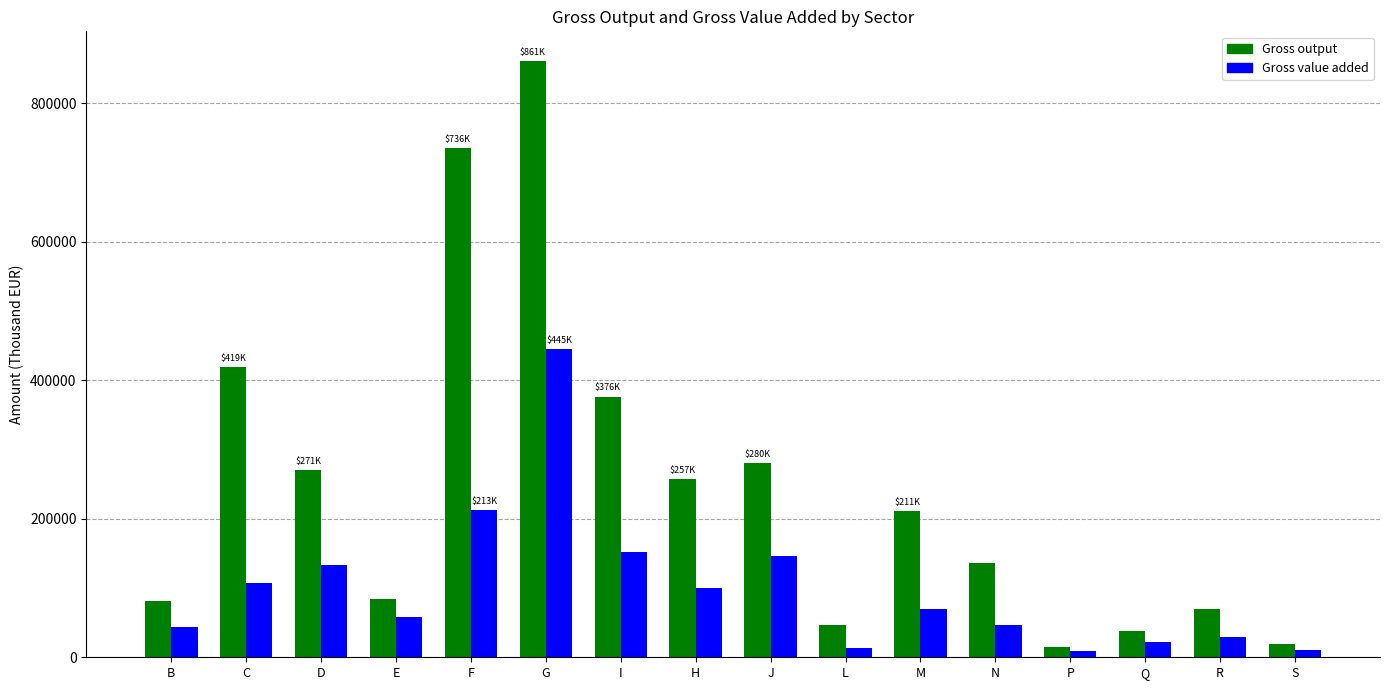

At M, list the series in order from smallest to largest.

Gross value added, Gross output